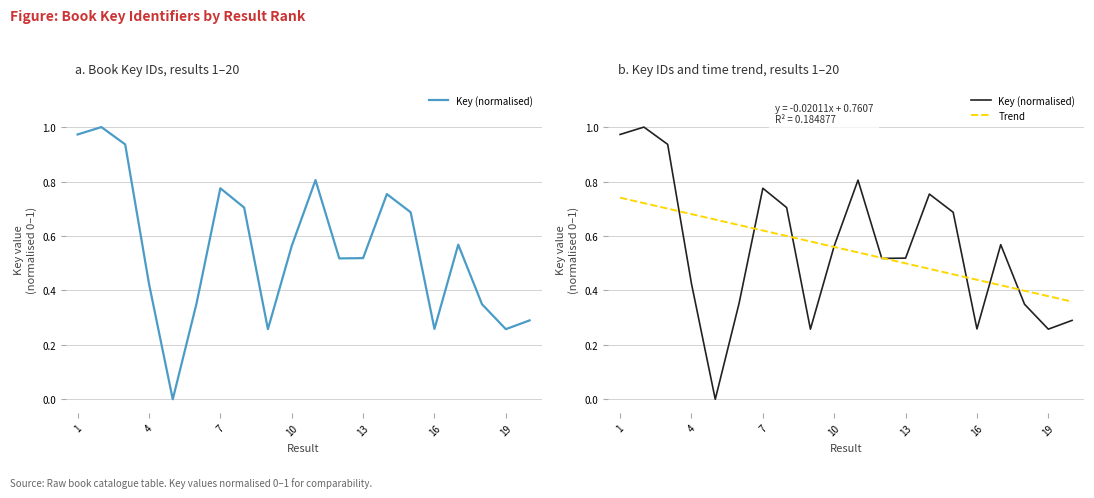

Rank the categories by value from highest to lowest.

2, 1, 3, 11, 7, 14, 8, 15, 17, 10, 13, 12, 4, 6, 18, 20, 16, 19, 9, 5